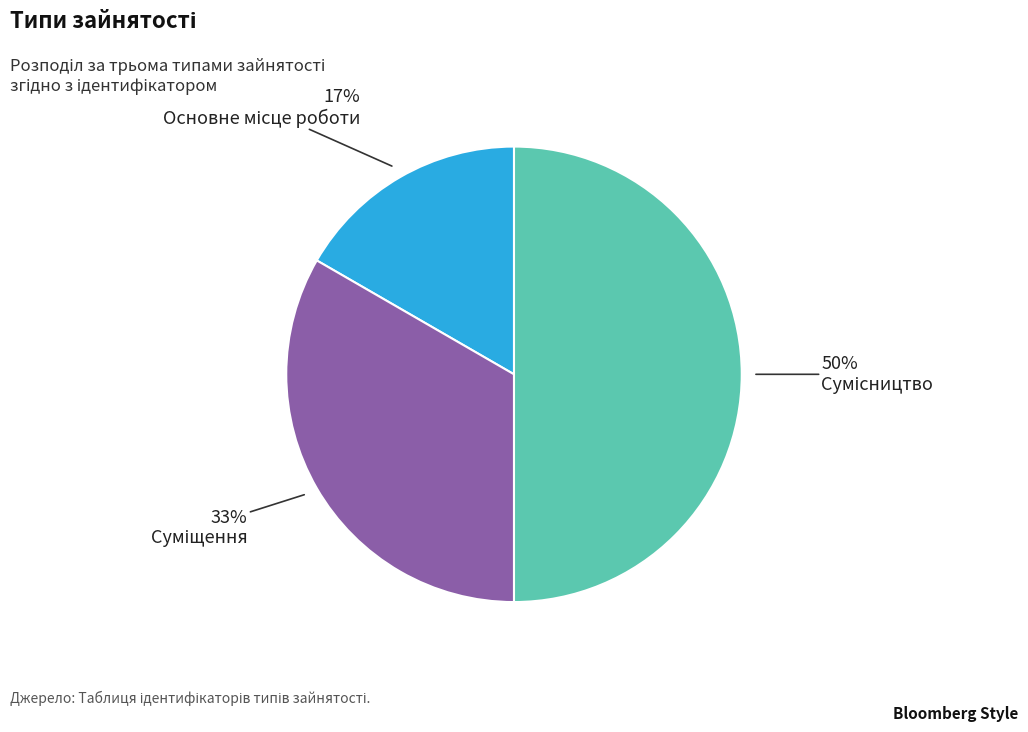

Count the number of slices in the pie.

3